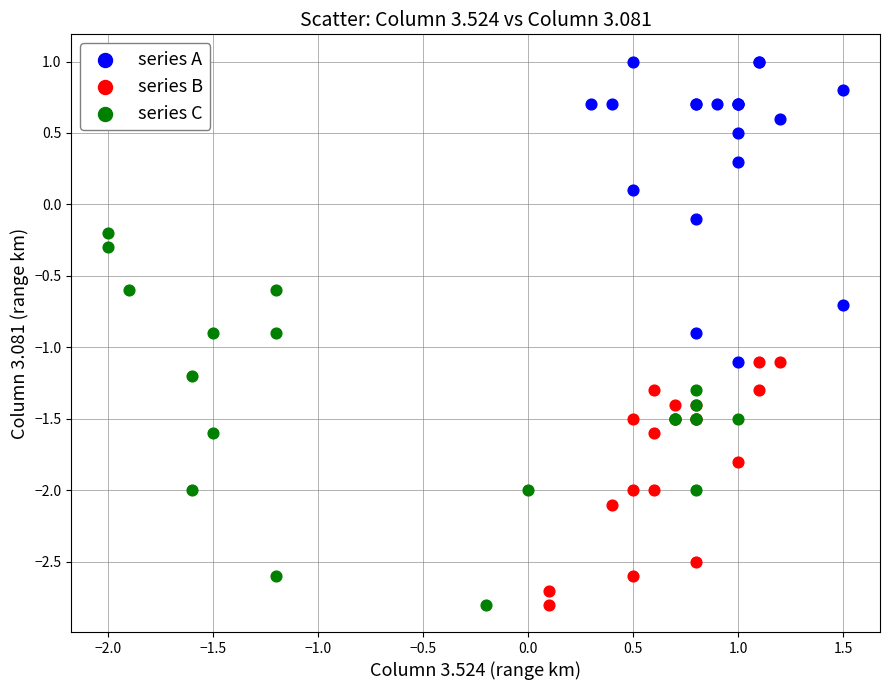

Which series has the largest Y range (max minus min)?

series C